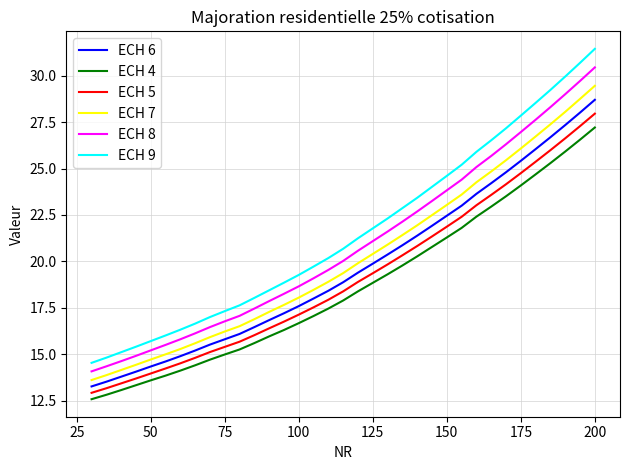

True or false: ECH 8 and ECH 5 cross at least once.

False